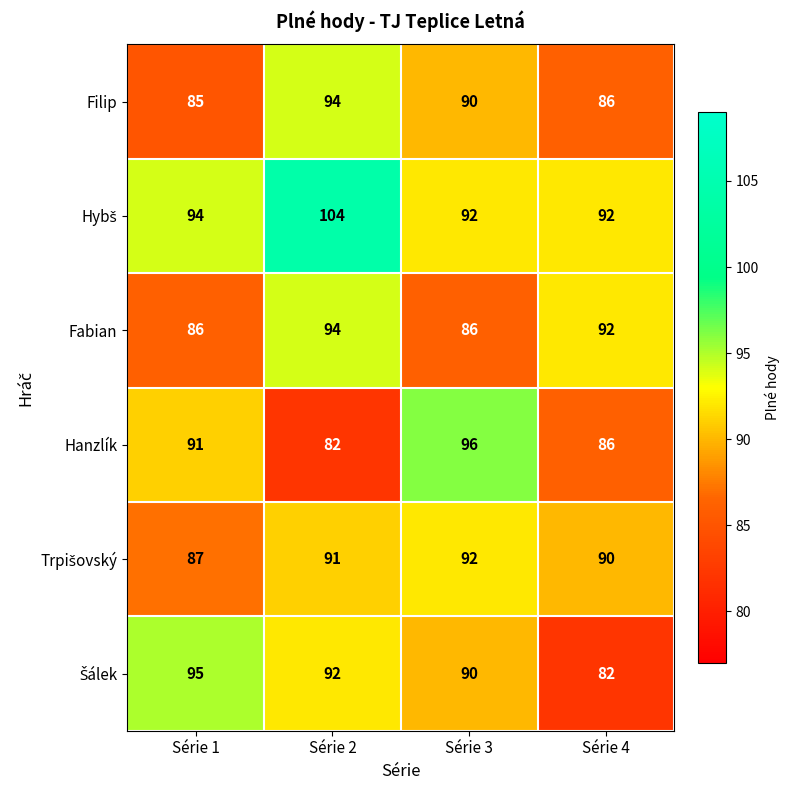

What is the greatest value displayed?

104